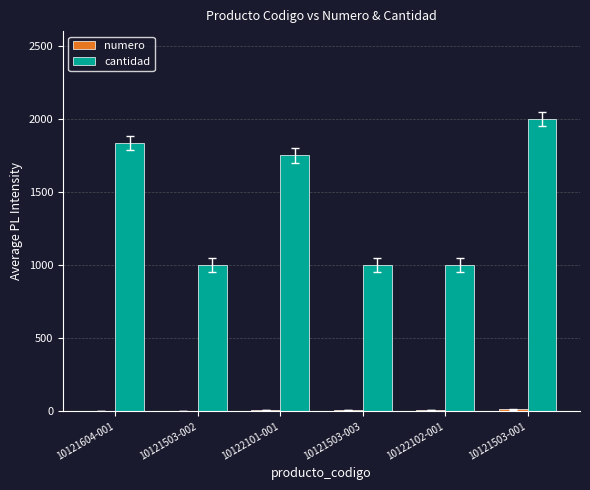

At which category is the sum across all series the highest?

10121503-001